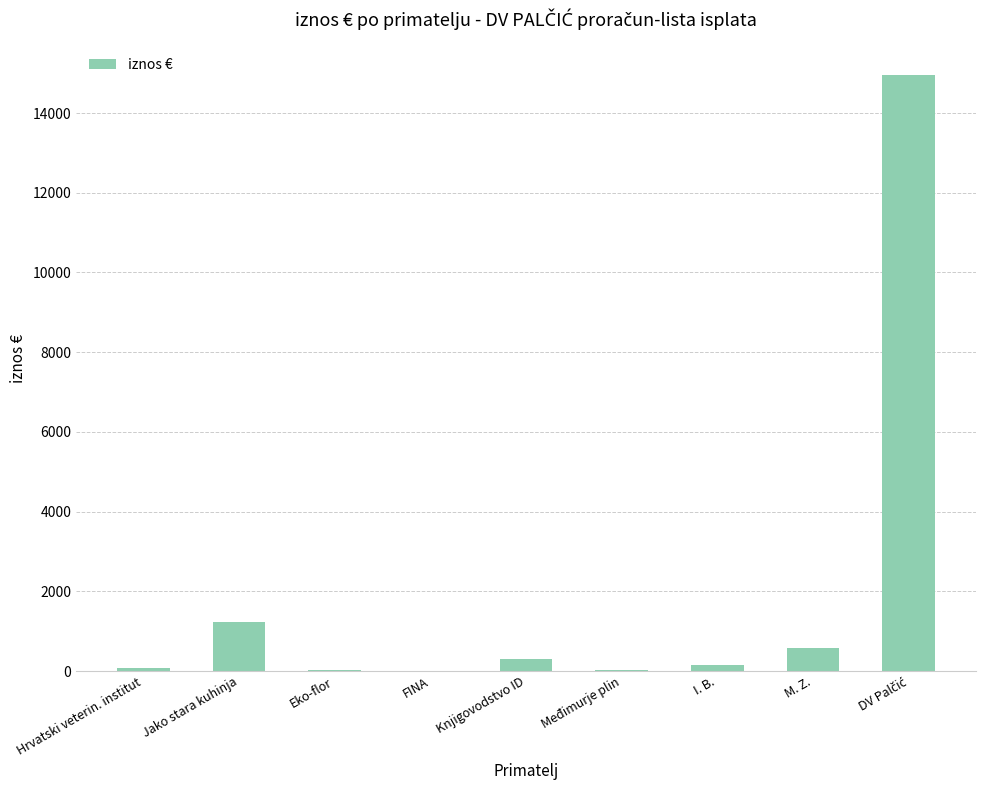

What value does the data have at Jako stara kuhinja?

1234.0